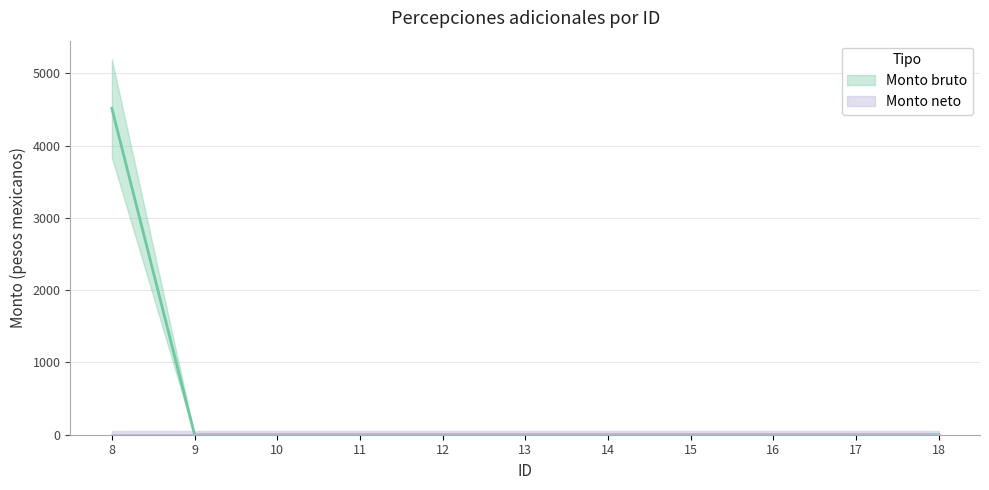

What is the greatest value displayed?

4513.9